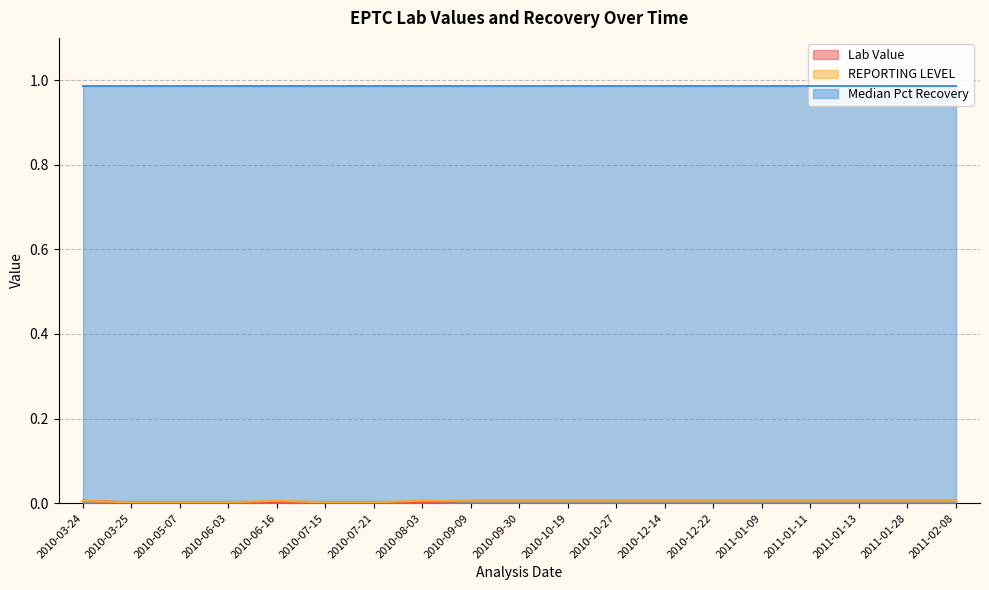

What is the label of the 8th point from the left?

2010-08-03